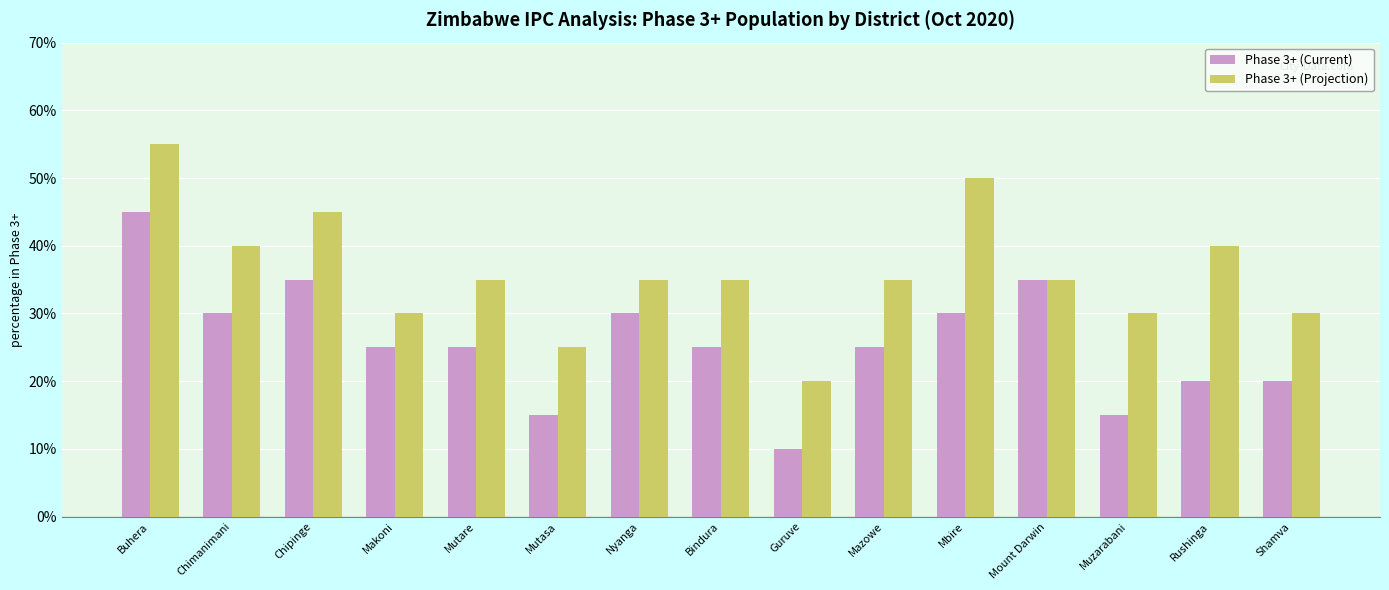

What position from the left is Mutare?

5